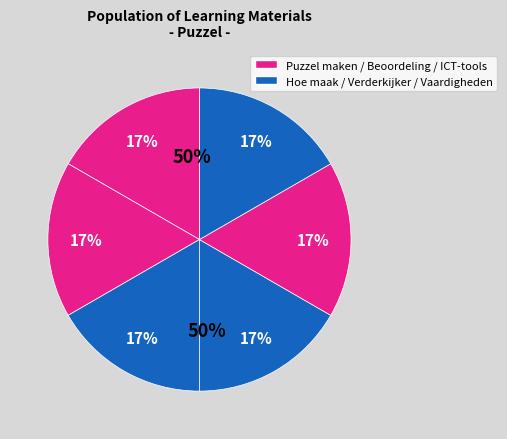

To the nearest percent, what percentage of the pie is Verderkijker?

17%